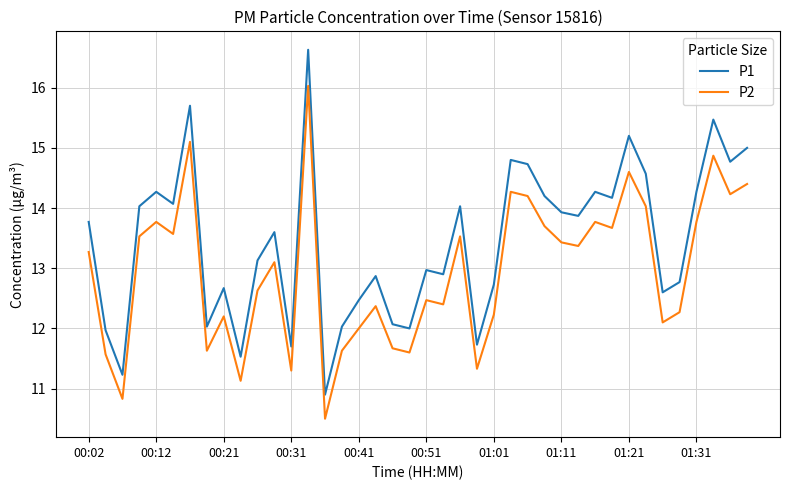

How many distinct data groups are displayed?

2